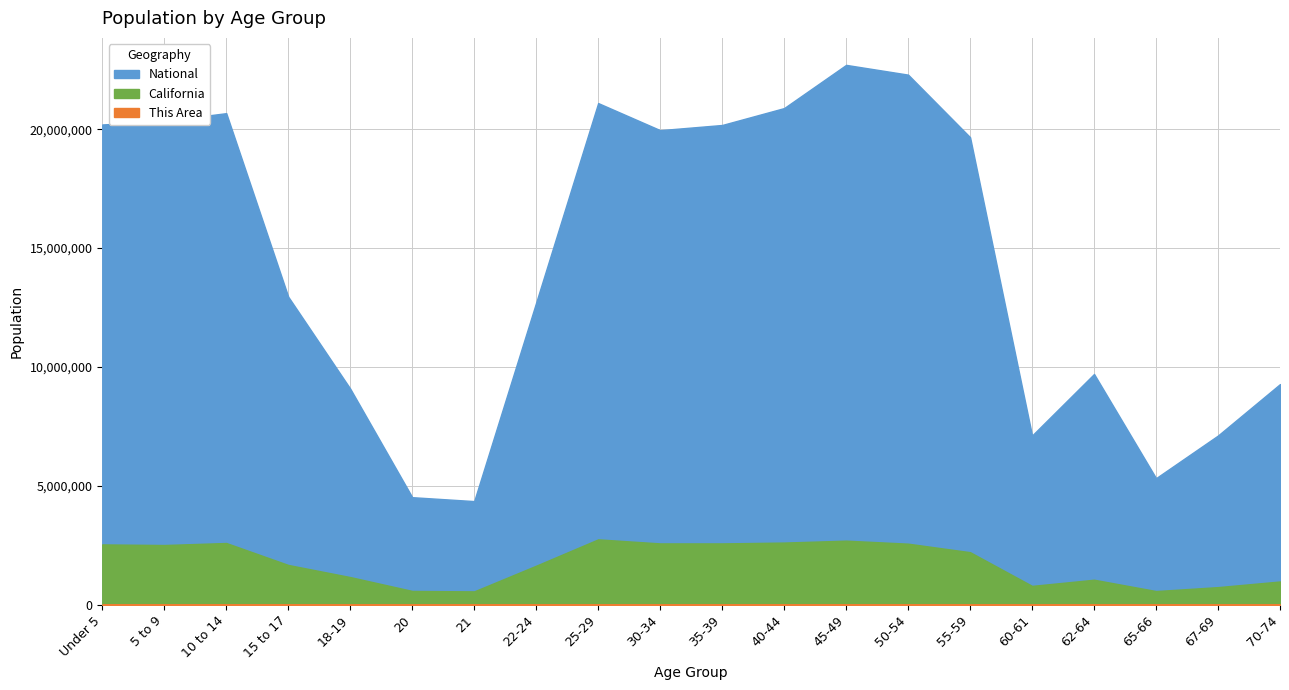

What is the difference between the maximum and minimum values in the This Area series?

8593